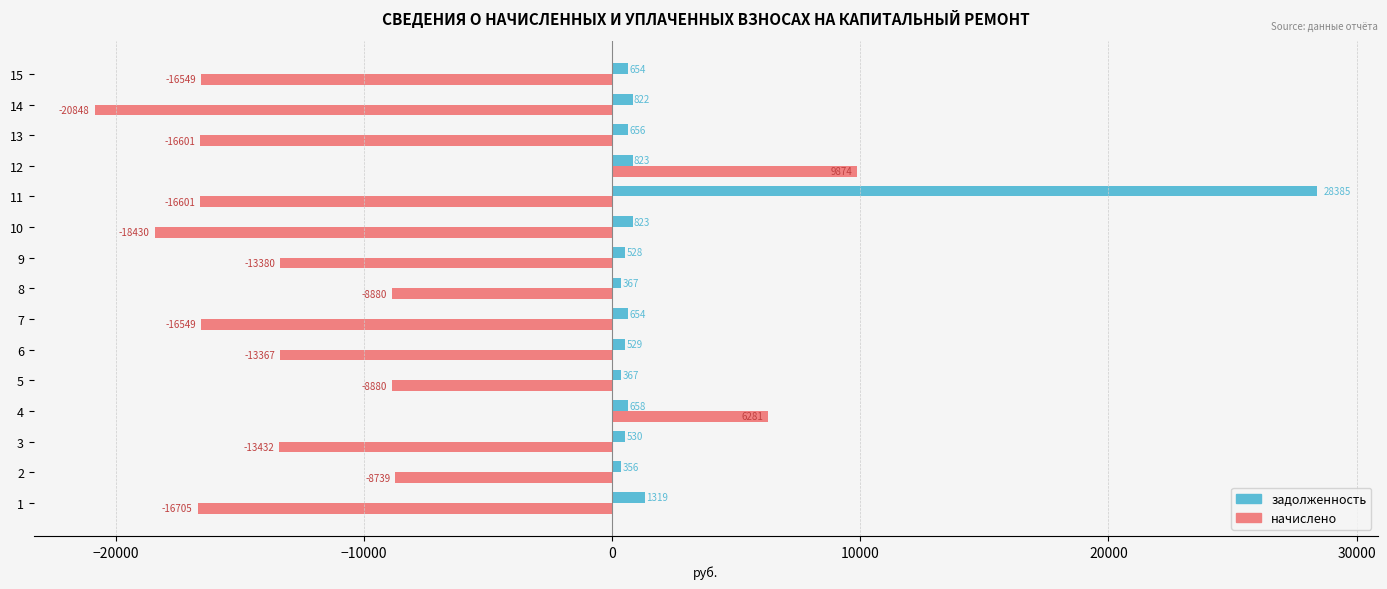

How many values in the задолженность series exceed 653?

9